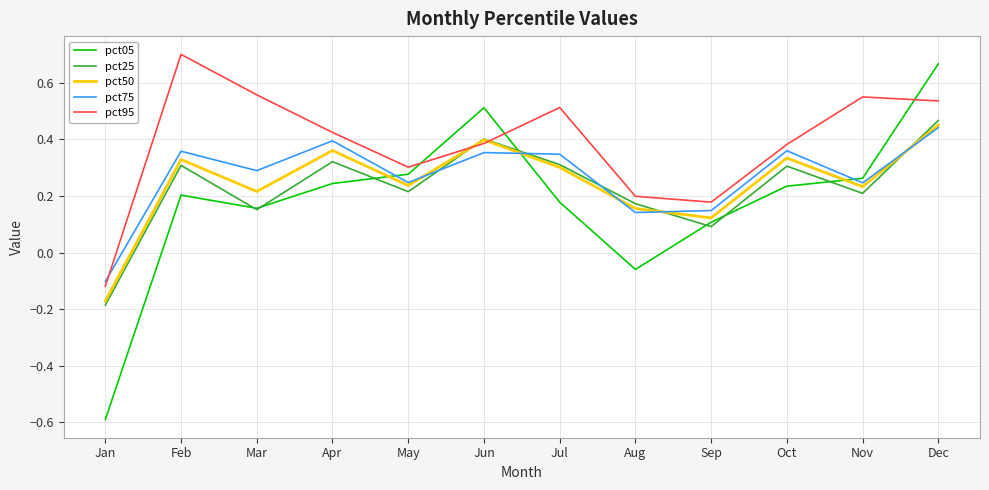

What is the smallest value displayed?

-0.6